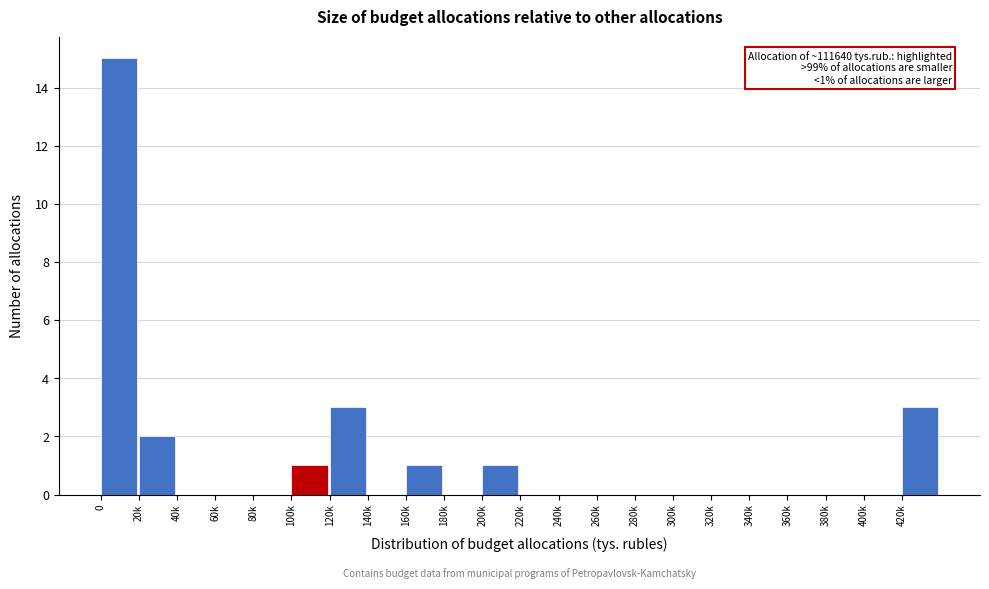

Reading right to left, extract all data points from this chart.

420k=3	400k=0	380k=0	360k=0	340k=0	320k=0	300k=0	280k=0	260k=0	240k=0	220k=0	200k=1	180k=0	160k=1	140k=0	120k=3	100k=1	80k=0	60k=0	40k=0	20k=2	0=15